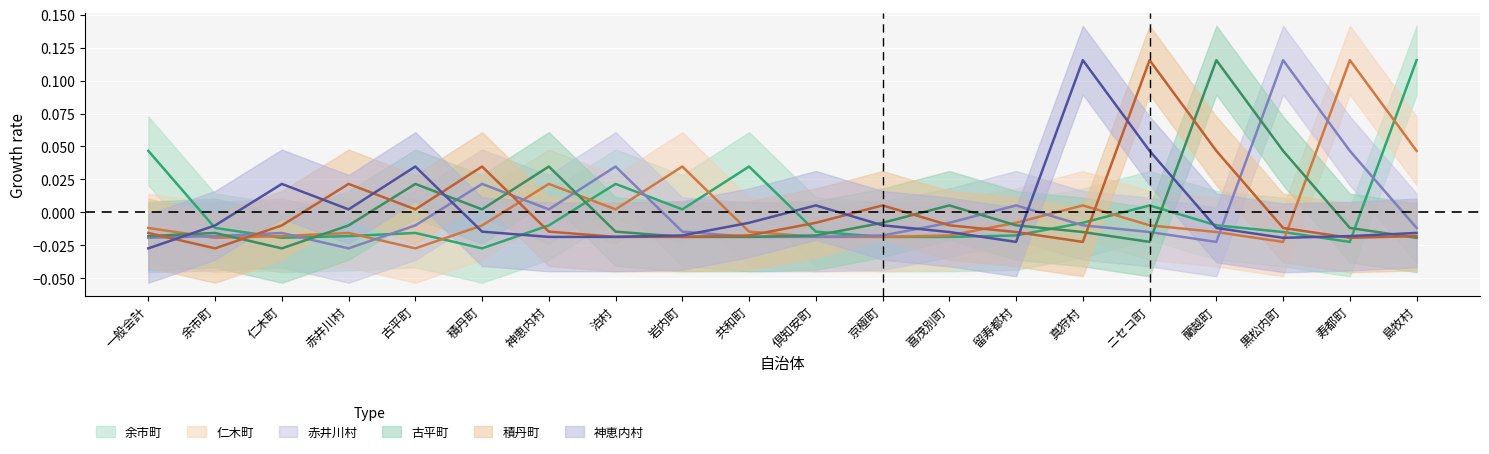

Where do 古平町 and 神恵内村 first cross each other?

一般会計 and 余市町